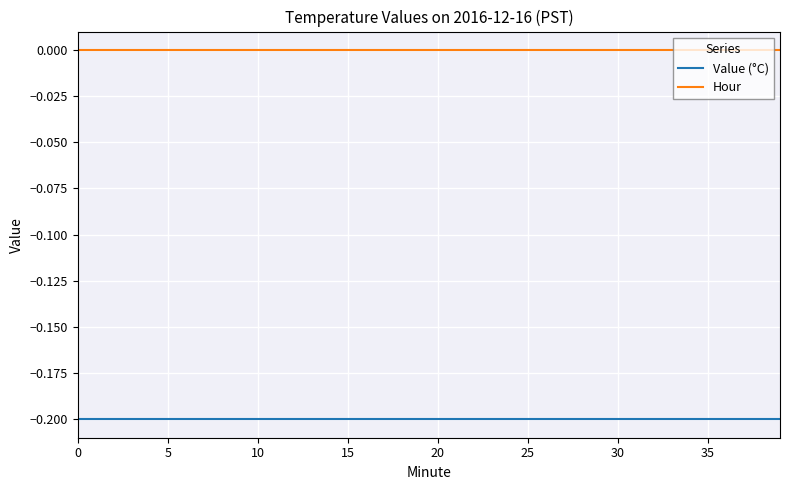

List the series in order of their overall mean, highest first.

Hour, Value (°C)